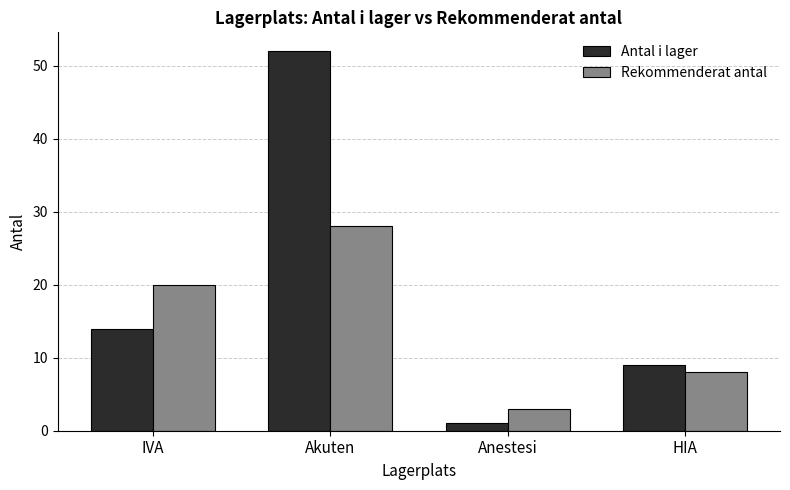

What position from the right is IVA?

4